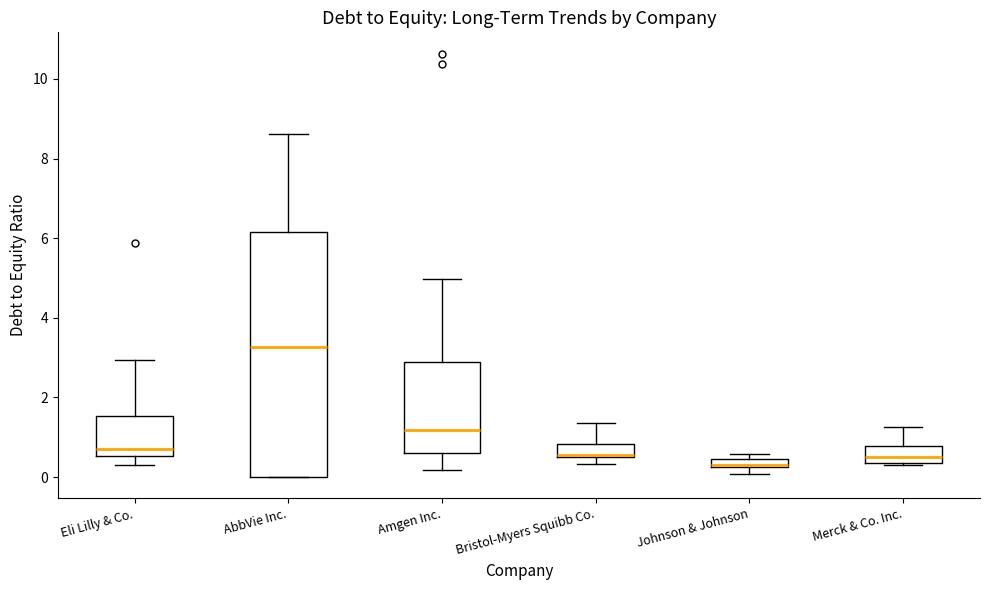

Where is the lower edge of the box for Merck & Co. Inc. on the y-axis? The values are not printed on the chart, so give them approximately, as read against the axis.

0.4